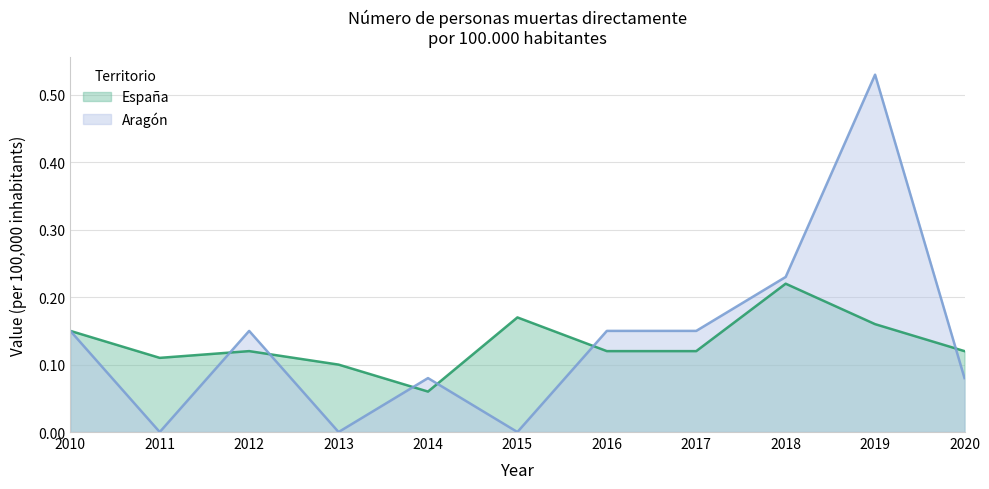

Reading left to right, transcribe all the data shown in this chart.

España: 0.1	0.1	0.1	0.1	0.1	0.2	0.1	0.1	0.2	0.2	0.1
Aragón: 0.1	0.0	0.1	0.0	0.1	0.0	0.1	0.1	0.2	0.5	0.1